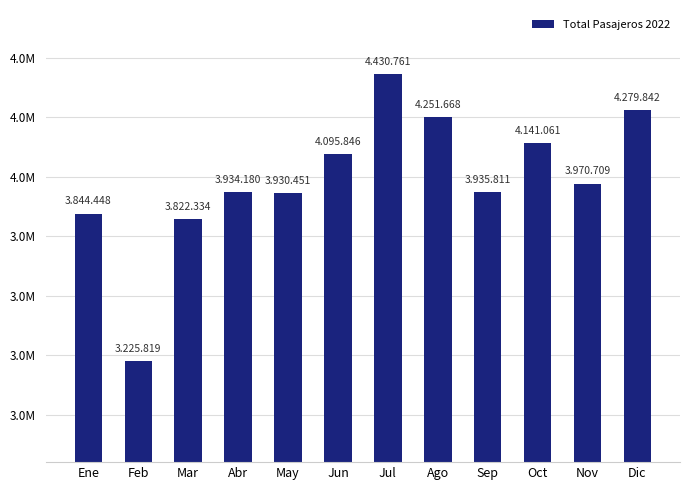

Are the bars horizontal?

No